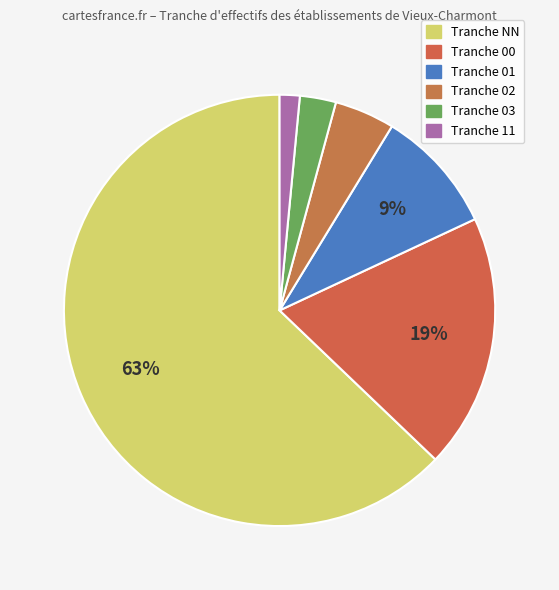

Rank the categories by value from lowest to highest.

11, 03, 02, 01, 00, NN